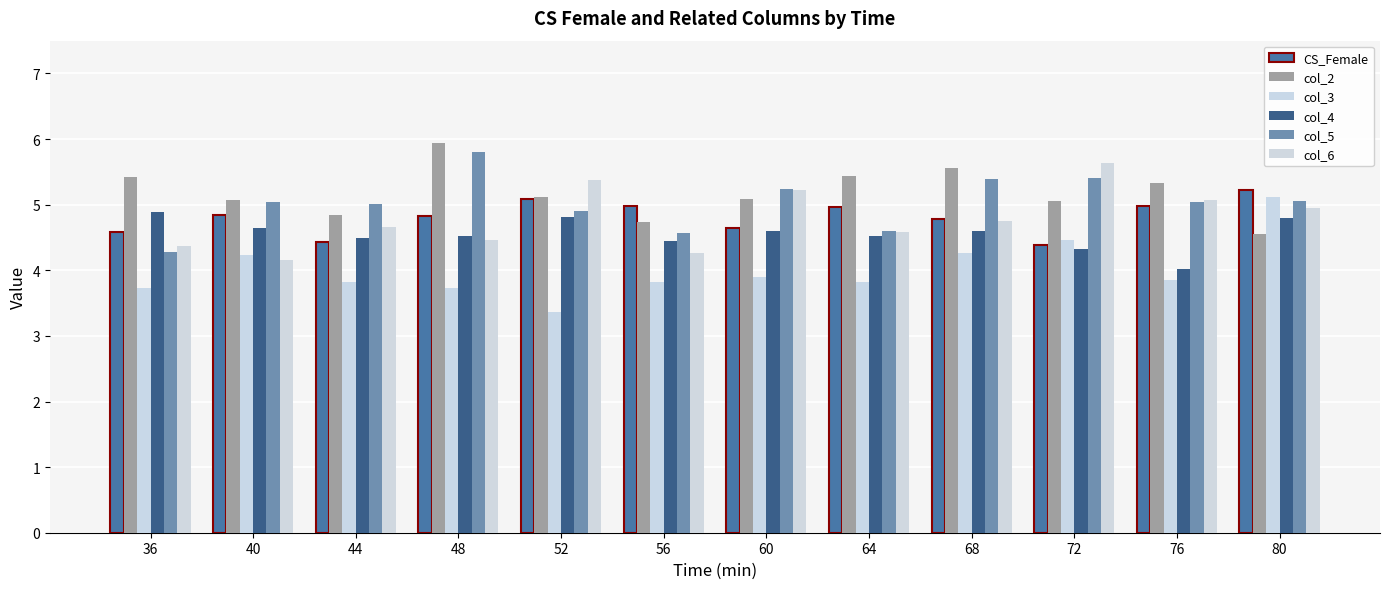

How many data points does each series have?

12